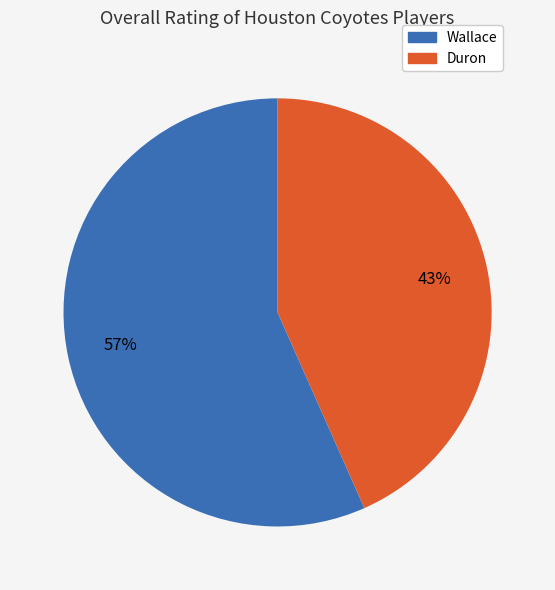

The Wallace slice represents 44% of the pie. True or false?

False